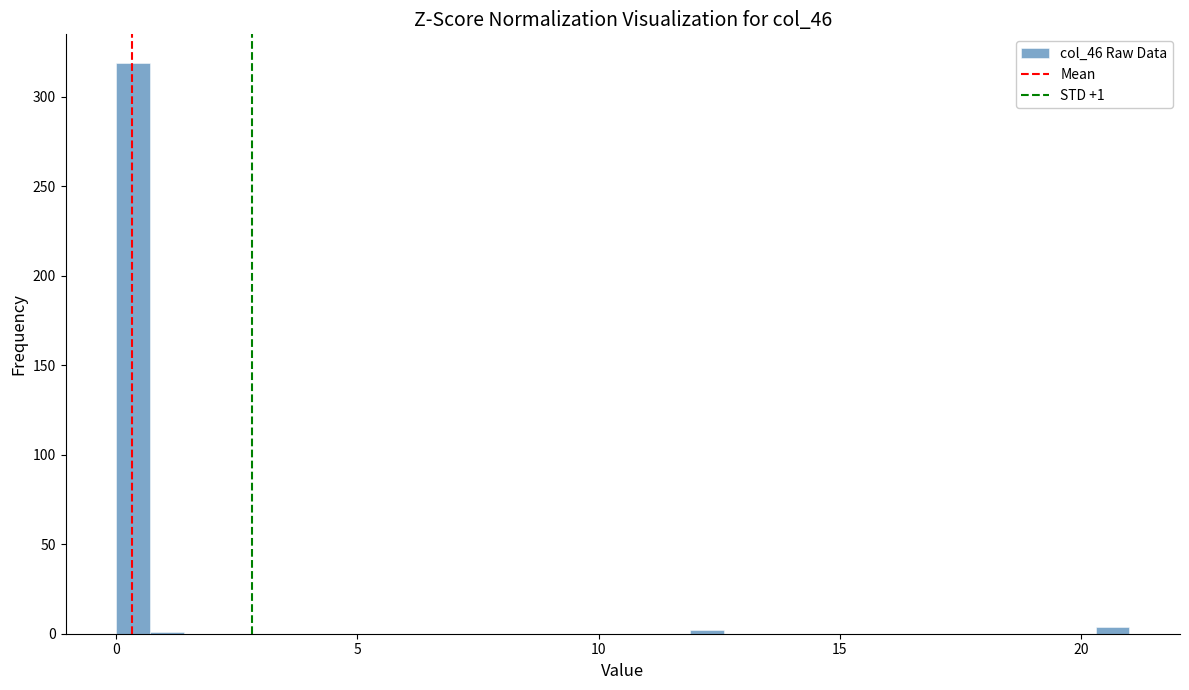

Around what value on the x-axis is the tallest bar? Give the approximate position of its centre, as read against the axis.

0.5